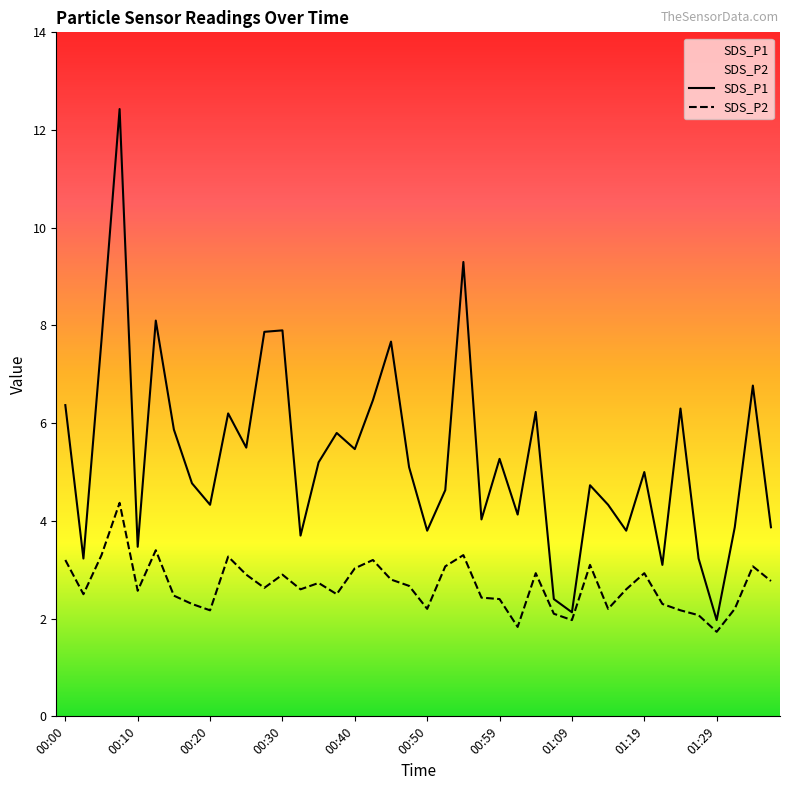

How many lines are shown in the chart?

2